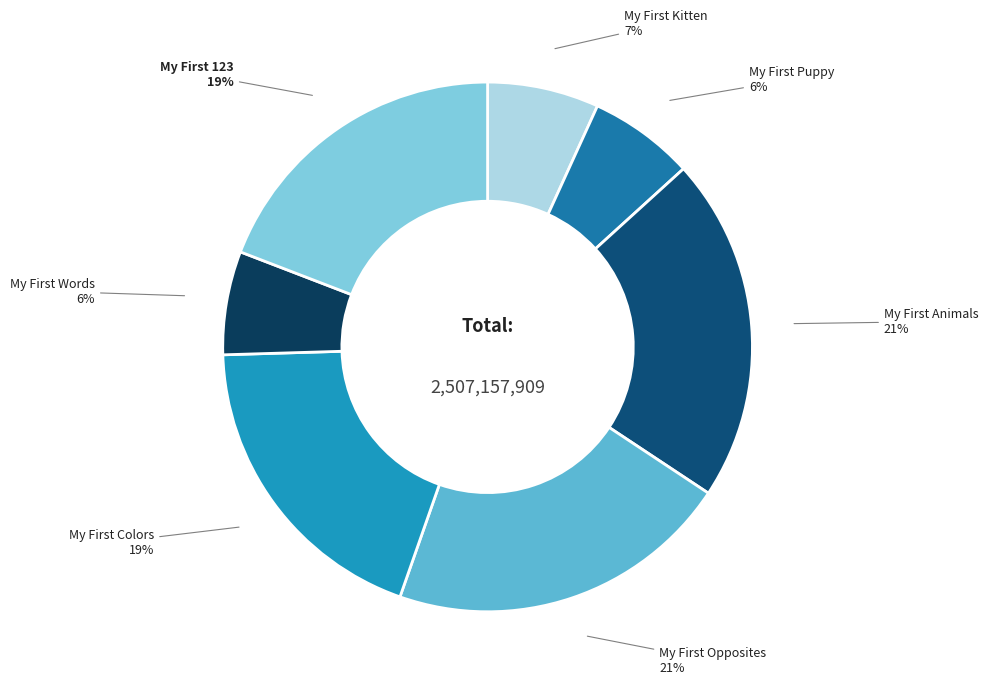

To the nearest percent, what is the difference between the largest and smallest slice percentages?

15%